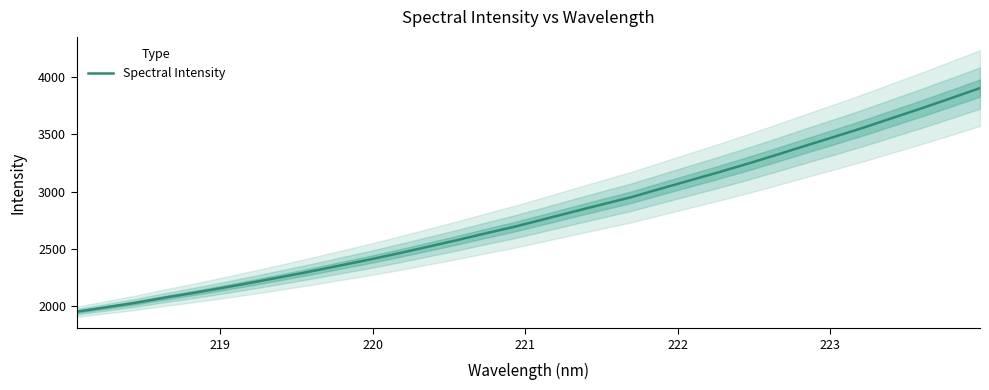

What is the minimum value for Spectral Intensity?

1953.7